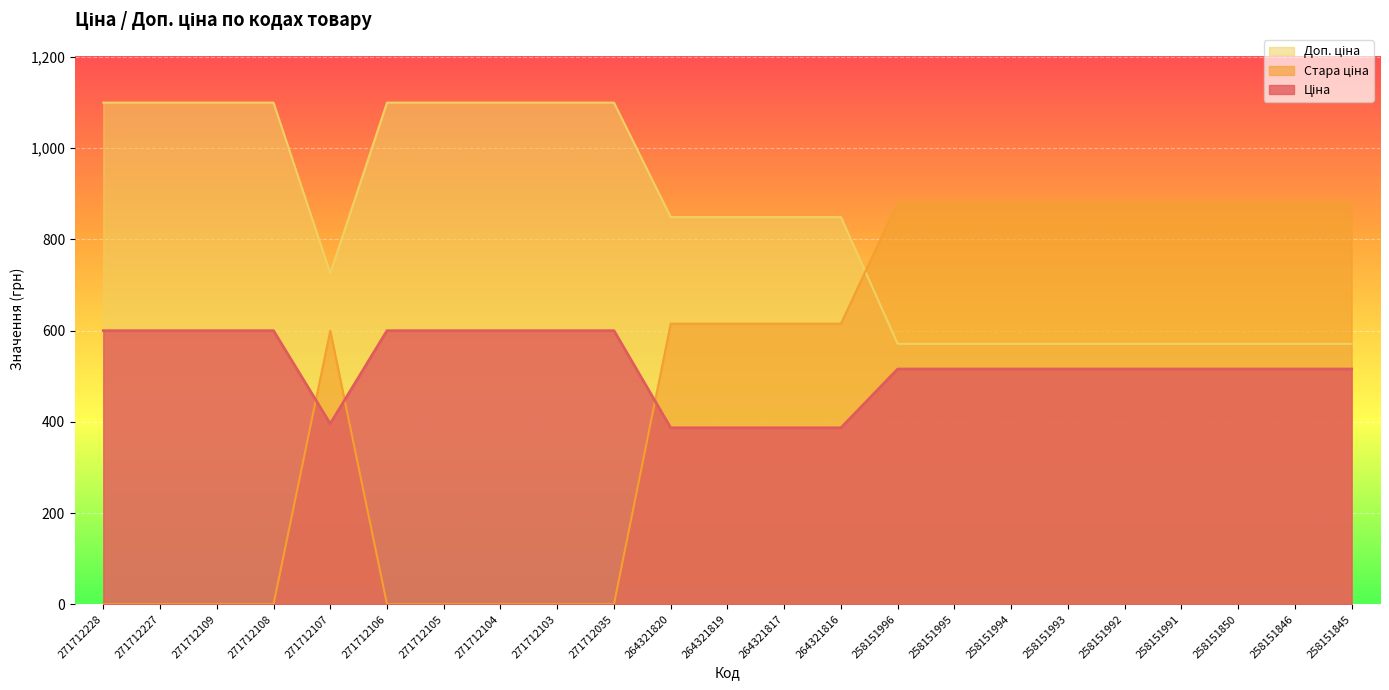

How many distinct data groups are displayed?

3